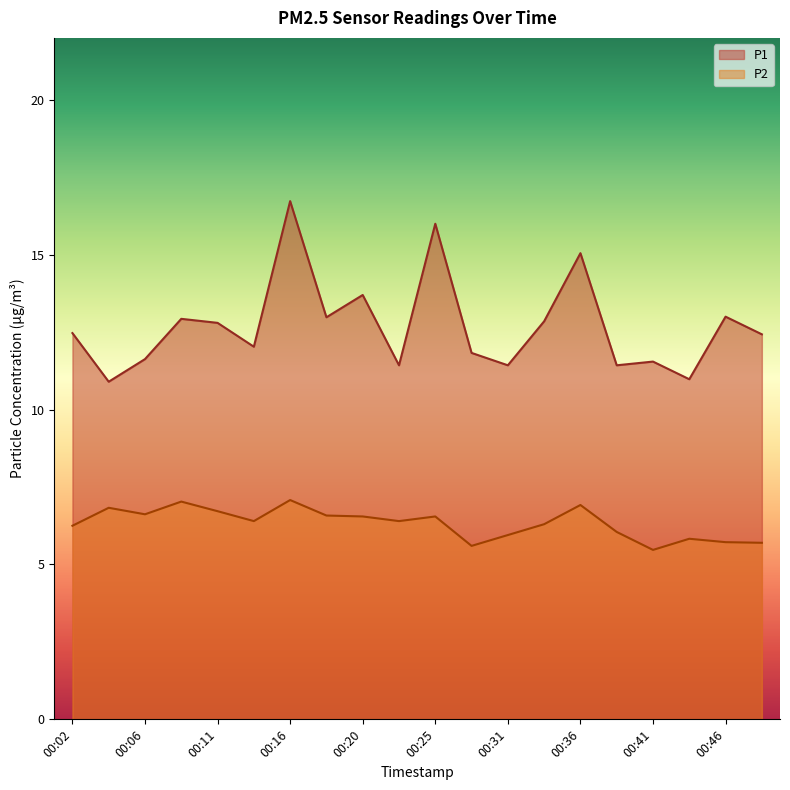

What is the total value across all series at 00:02?

18.7